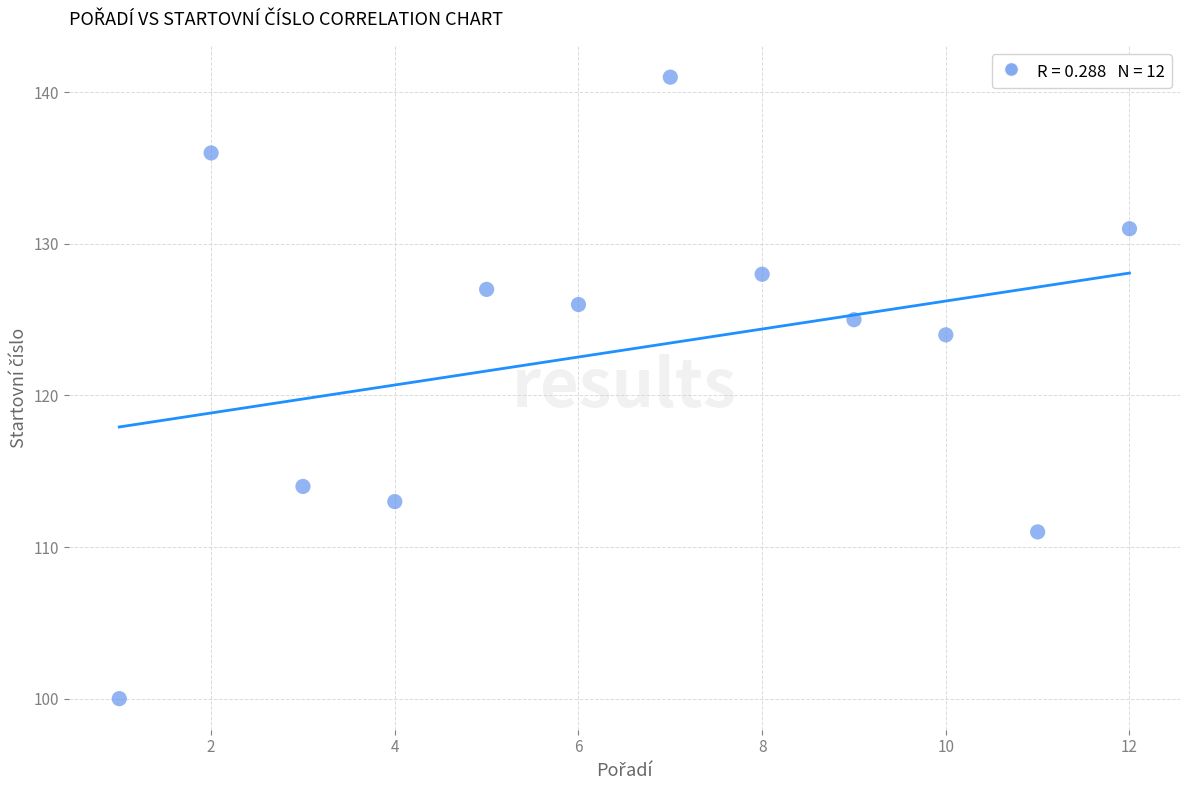

What Y value in the scatter plot is closest to 120?

124